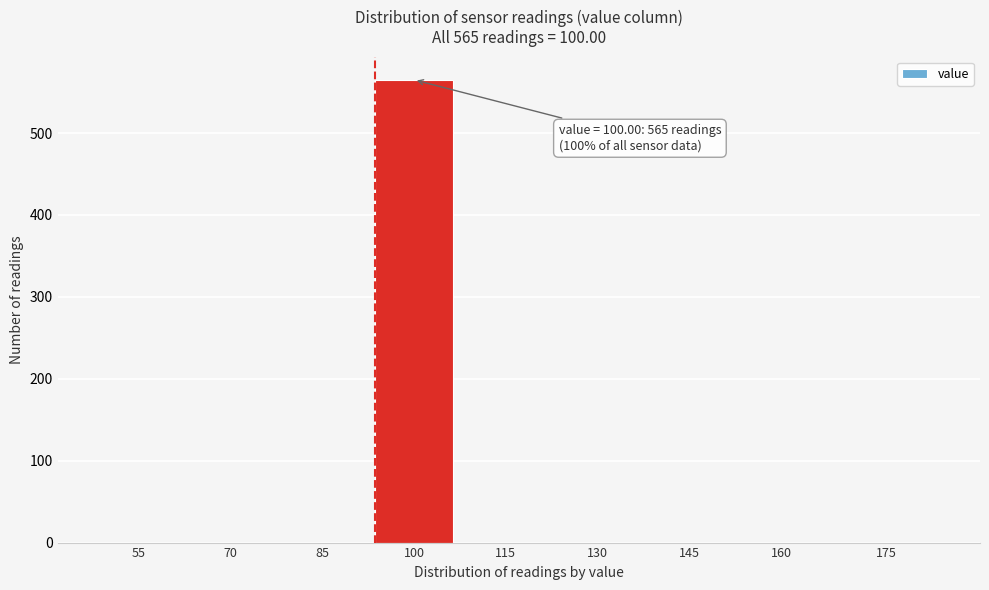

Reading left to right, extract all data points from this chart.

55=0	70=0	85=0	100=565	115=0	130=0	145=0	160=0	175=0